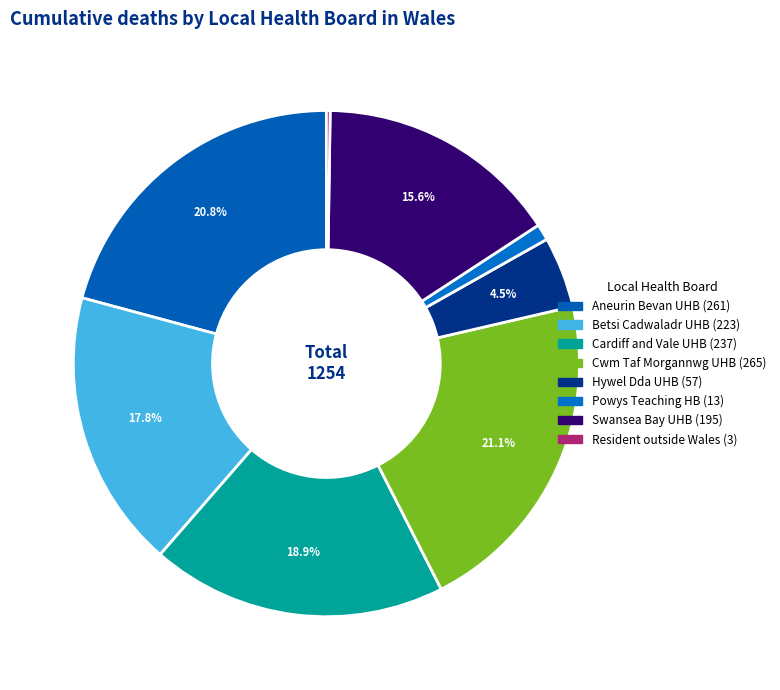

Is there any slice that represents more than half of the pie?

No